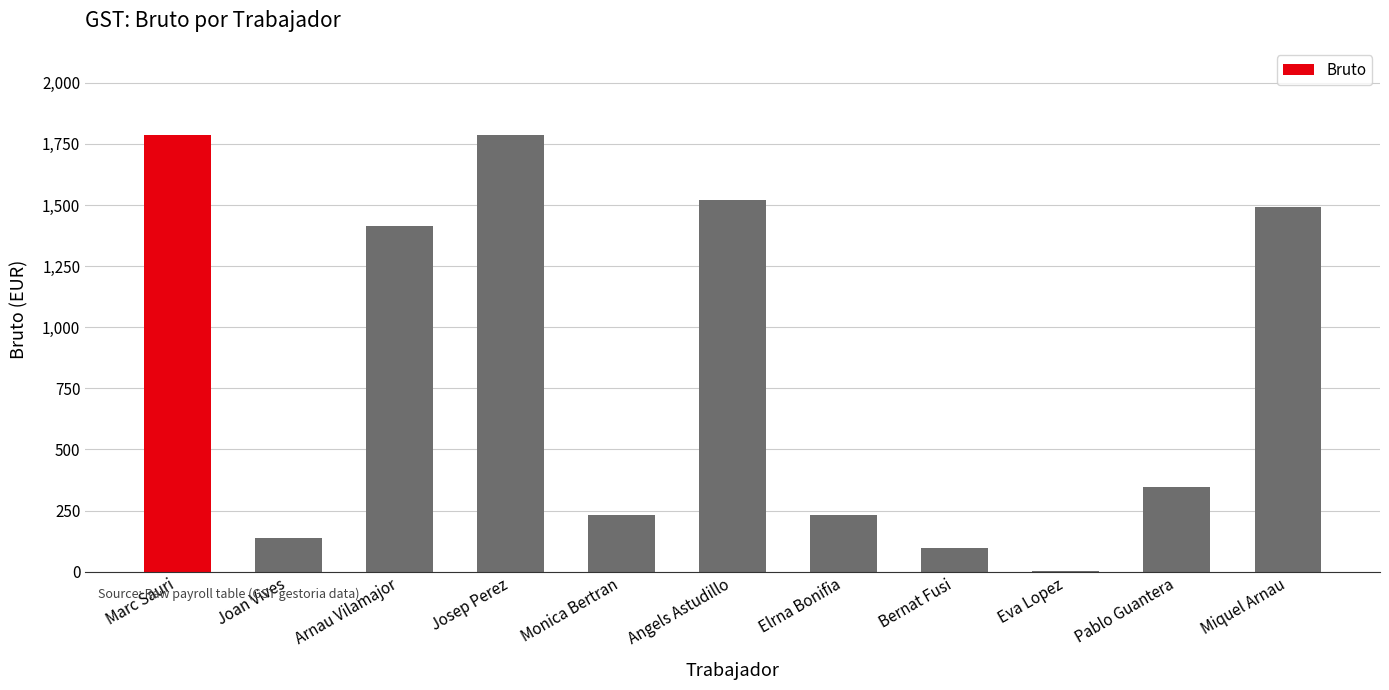

What is the approximate value at Josep Perez?

1785.9